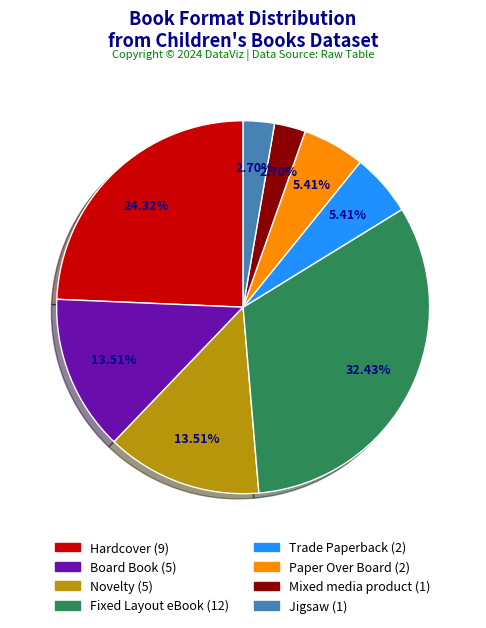

Which category has the biggest portion of the pie?

Fixed Layout eBook